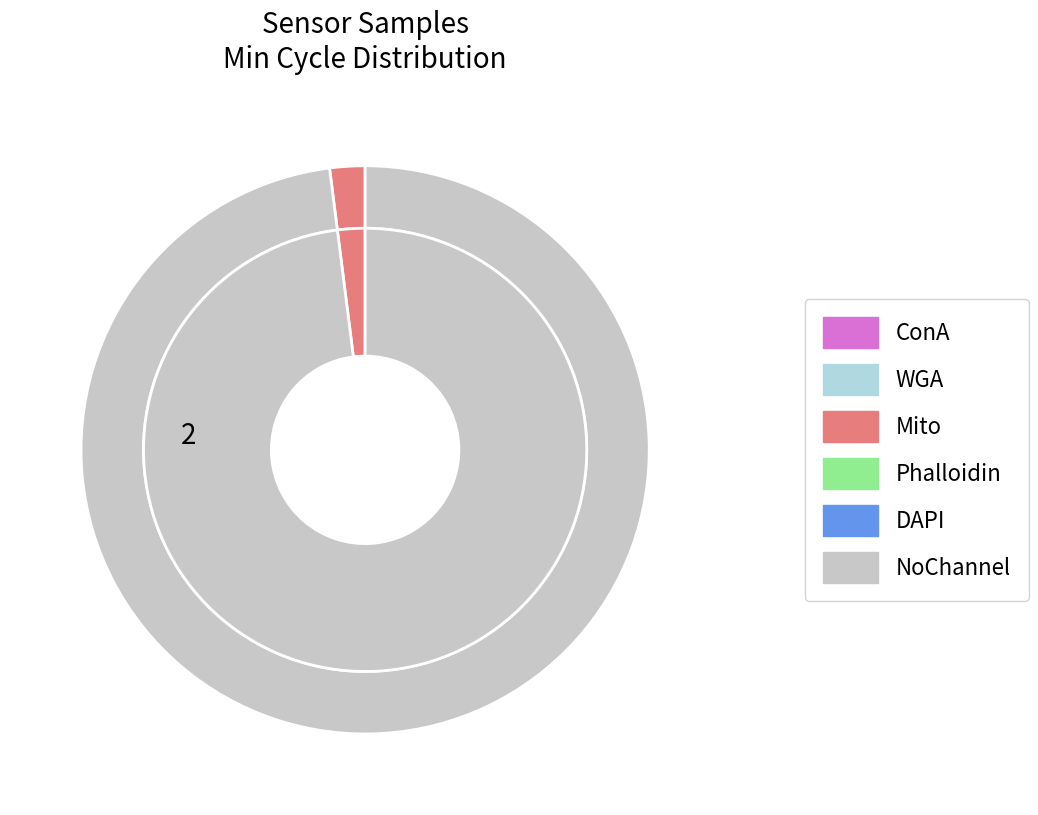

Does 28 represent more than half of the total?

No